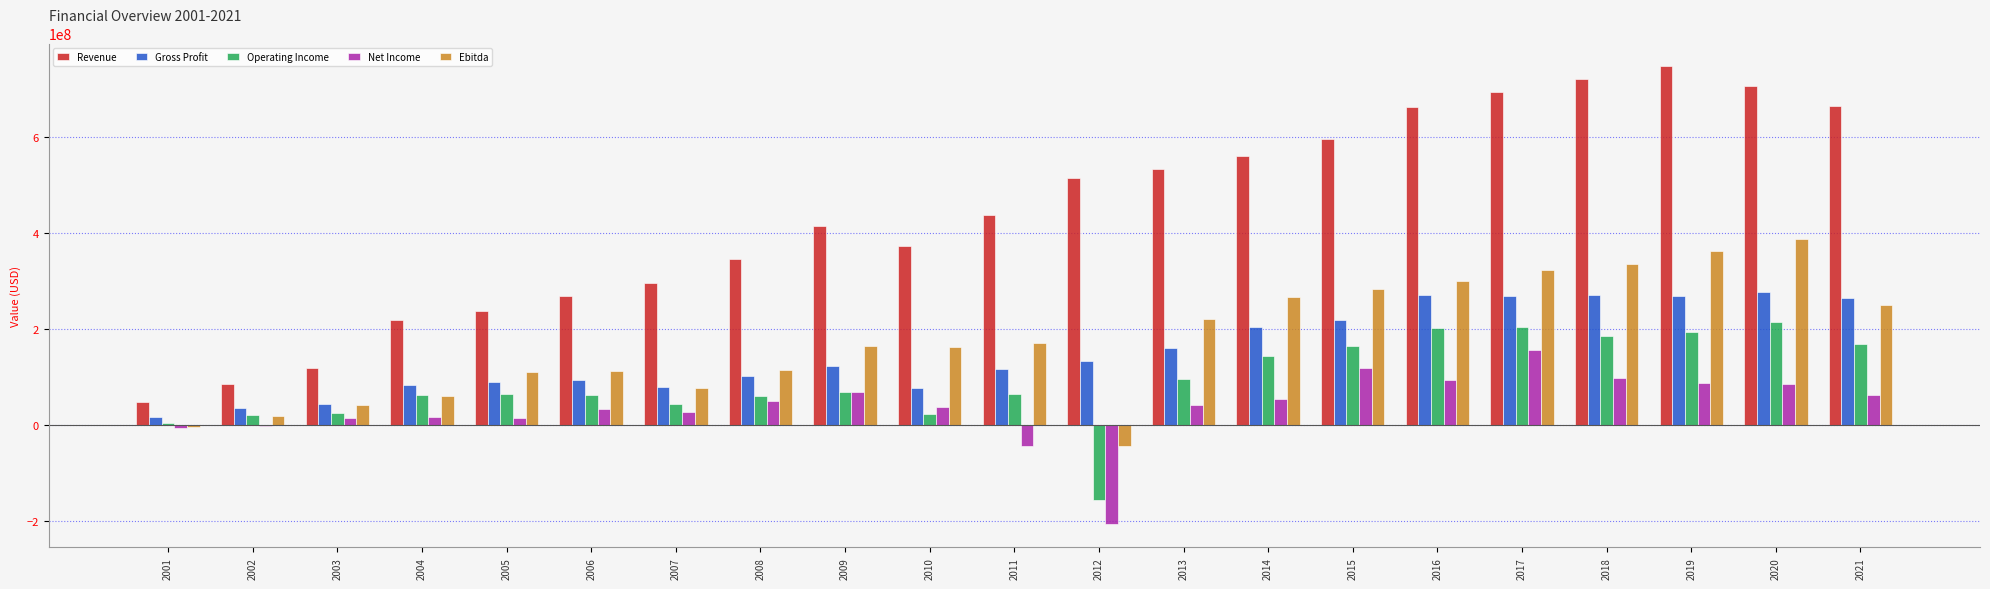

The value of Revenue at 2013 is 533239000. True or false?

True